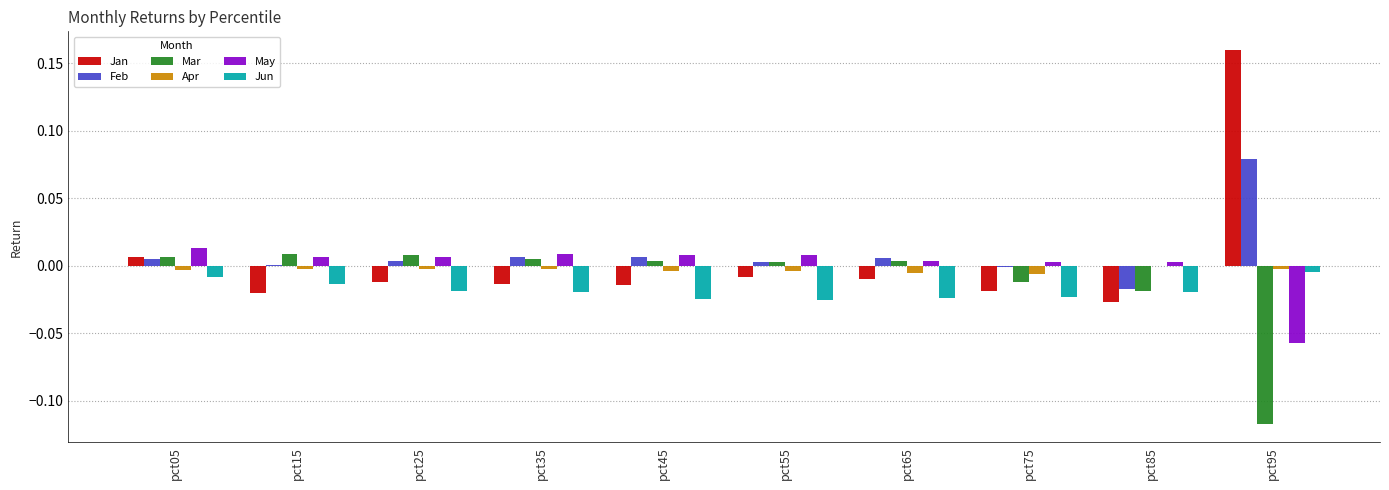

Which series has the largest total across all categories?

Feb